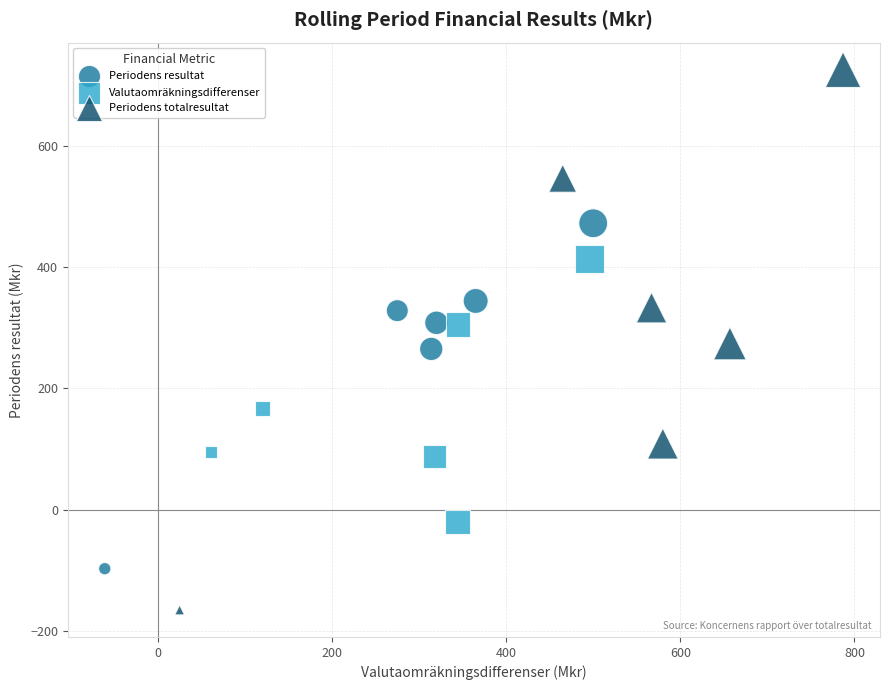

Which series contains the lowest Y value?

Periodens totalresultat